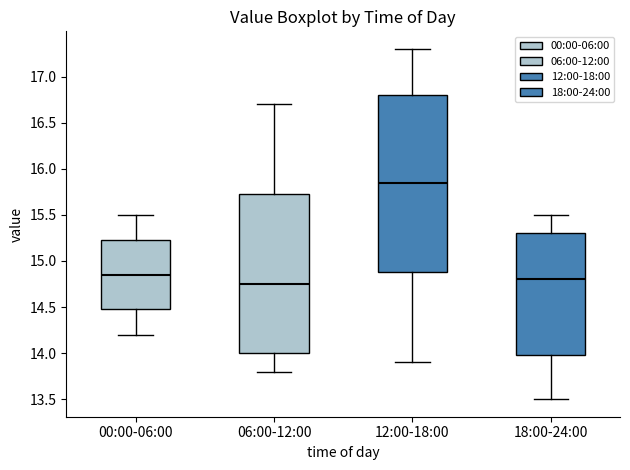

Reading left to right, transcribe this box plot: for each box, give where its median line is, the range the box spans, and where its two whiskers end, as read against the y-axis. The values are not printed on the chart, so give them approximately, as read against the axis.

00:00-06:00: median 14.85, box 14.50 to 15.25, whiskers 14.20 to 15.50
06:00-12:00: median 14.75, box 14.00 to 15.75, whiskers 13.80 to 16.70
12:00-18:00: median 15.85, box 14.90 to 16.80, whiskers 13.90 to 17.30
18:00-24:00: median 14.80, box 14.00 to 15.30, whiskers 13.50 to 15.50